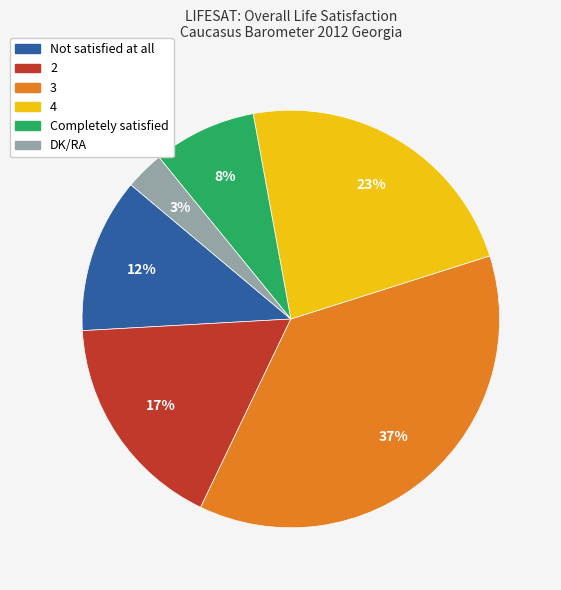

What is the largest slice in the pie chart?

3